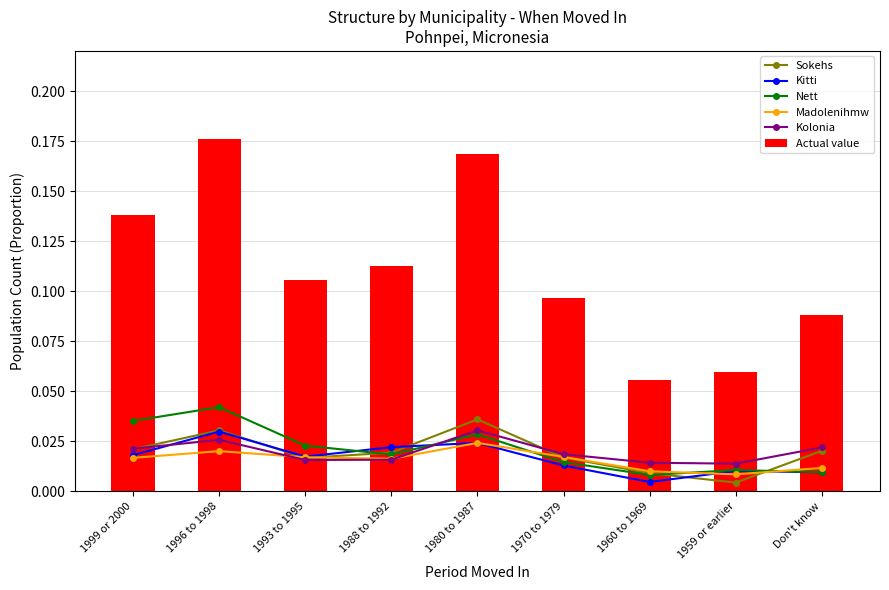

Reading right to left, what are all the values shown in this chart?

Sokehs: 0.0	0.0	0.0	0.0	0.0	0.0	0.0	0.0	0.0
Kitti: 0.0	0.0	0.0	0.0	0.0	0.0	0.0	0.0	0.0
Nett: 0.0	0.0	0.0	0.0	0.0	0.0	0.0	0.0	0.0
Madolenihmw: 0.0	0.0	0.0	0.0	0.0	0.0	0.0	0.0	0.0
Kolonia: 0.0	0.0	0.0	0.0	0.0	0.0	0.0	0.0	0.0
Actual value: 0.1	0.1	0.1	0.1	0.2	0.1	0.1	0.2	0.1